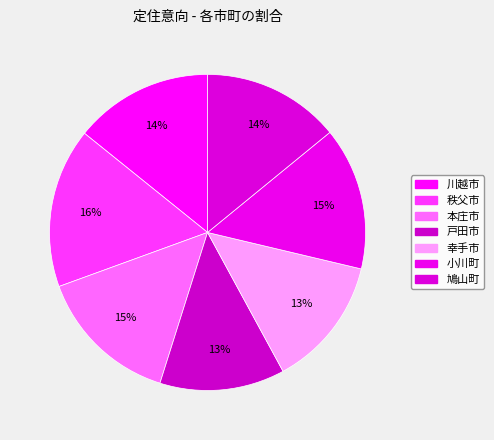

How many slices are in this pie chart?

7